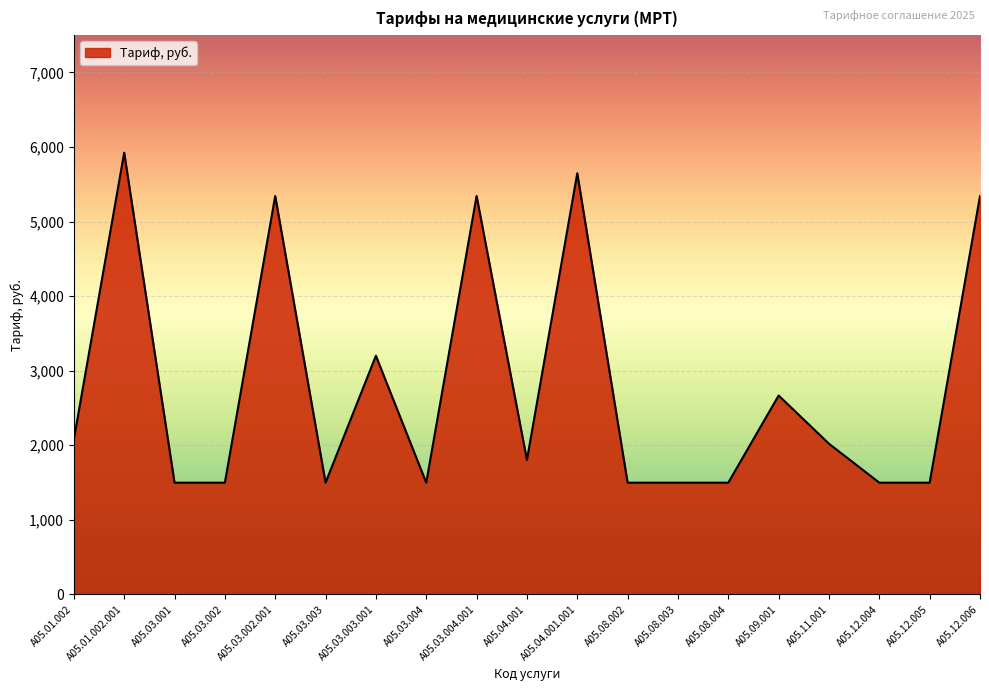

At which label is the value closest to 3710?

A05.03.003.001